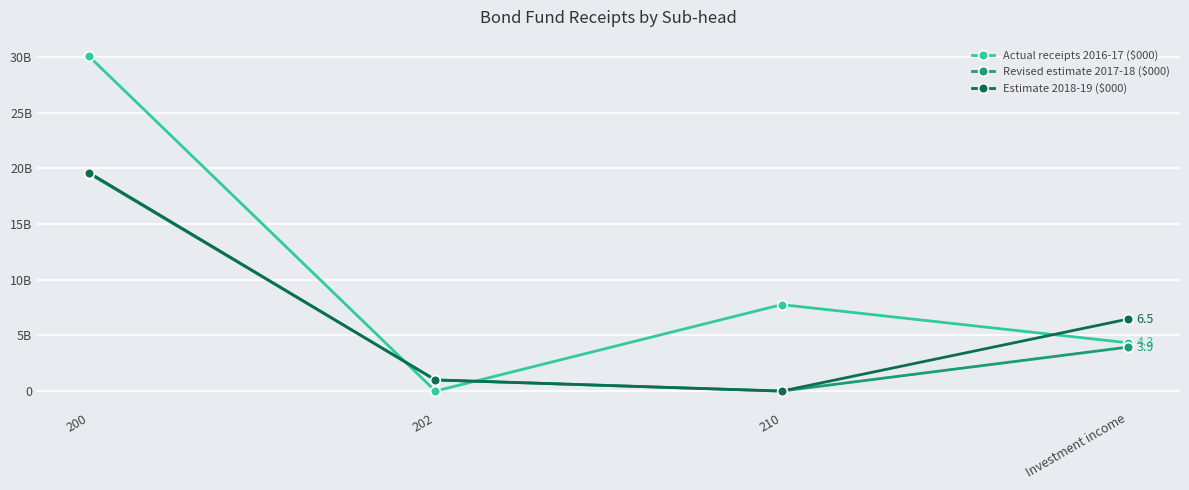

Is it true that Revised estimate 2017-18 ($000) equals -11.3 at 210?

False